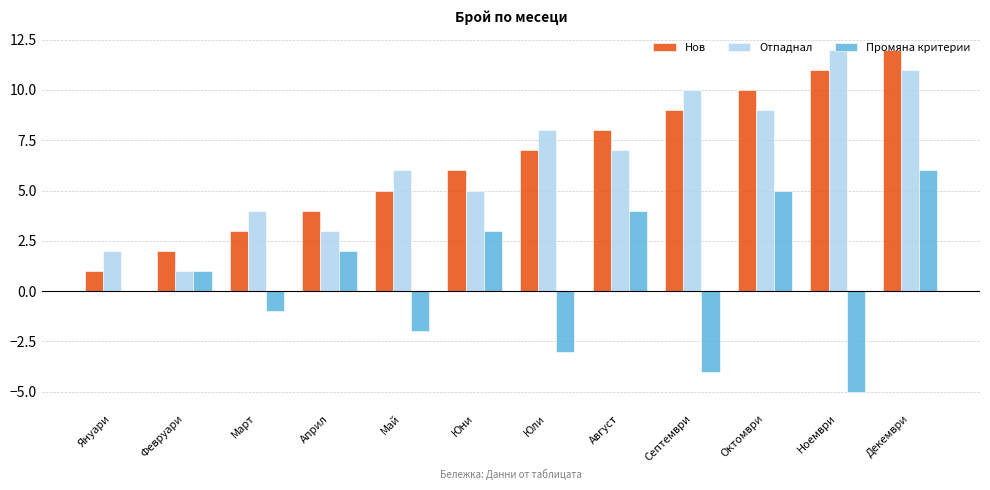

What is the maximum value for Нов?

12